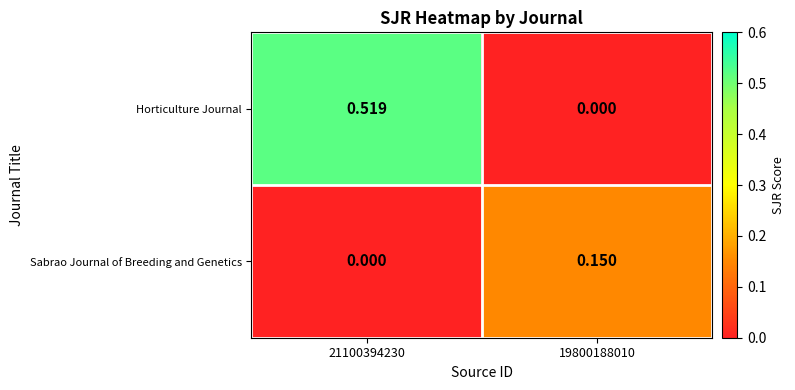

Is the value of Horticulture Journal at 21100394230 greater than the value of Sabrao Journal of Breeding and Genetics at 19800188010?

Yes